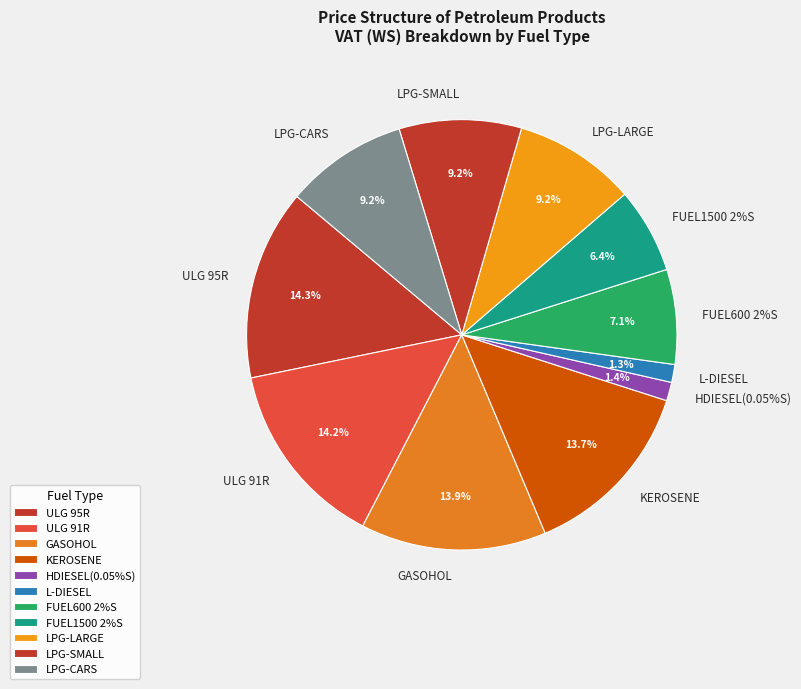

True or false: ULG 91R accounts for 14% of the total.

True